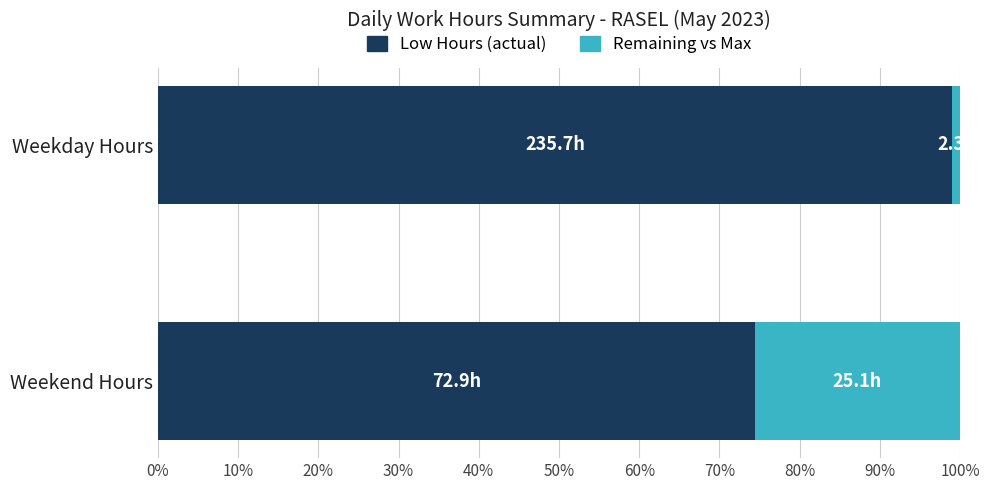

What are all the series names shown in the legend?

Low Hours (actual), Remaining vs Max